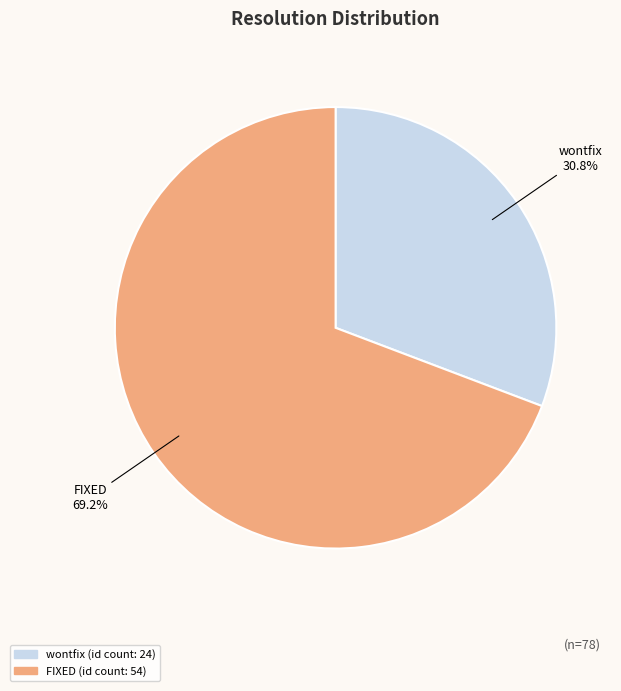

To the nearest percent, what is the difference between the largest and smallest slice percentages?

38%